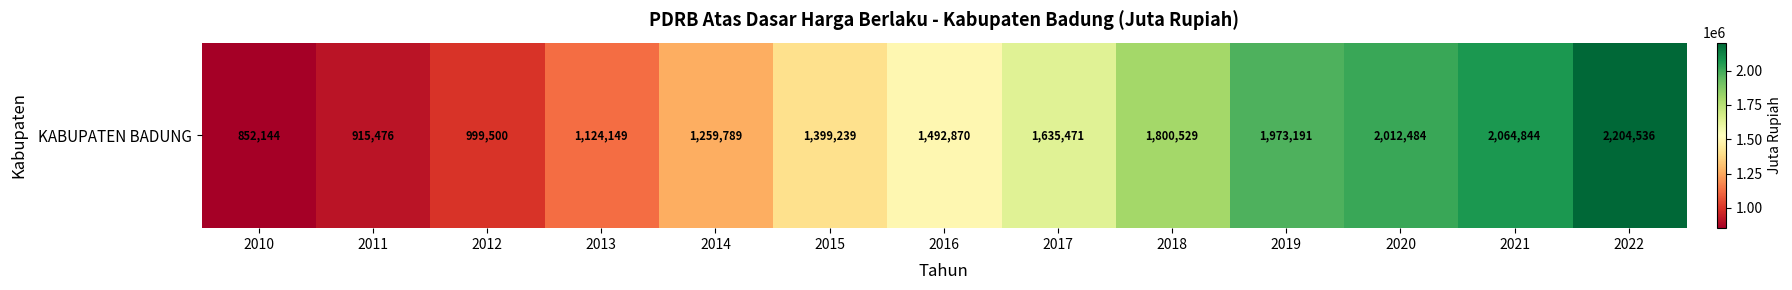

Reading left to right, list all the values displayed in this chart.

2010=852143.9	2011=915475.7	2012=999499.6	2013=1124149.4	2014=1259789.0	2015=1399238.8	2016=1492870.1	2017=1635471.5	2018=1800528.5	2019=1973191.2	2020=2012484.1	2021=2064844.1	2022=2204536.0